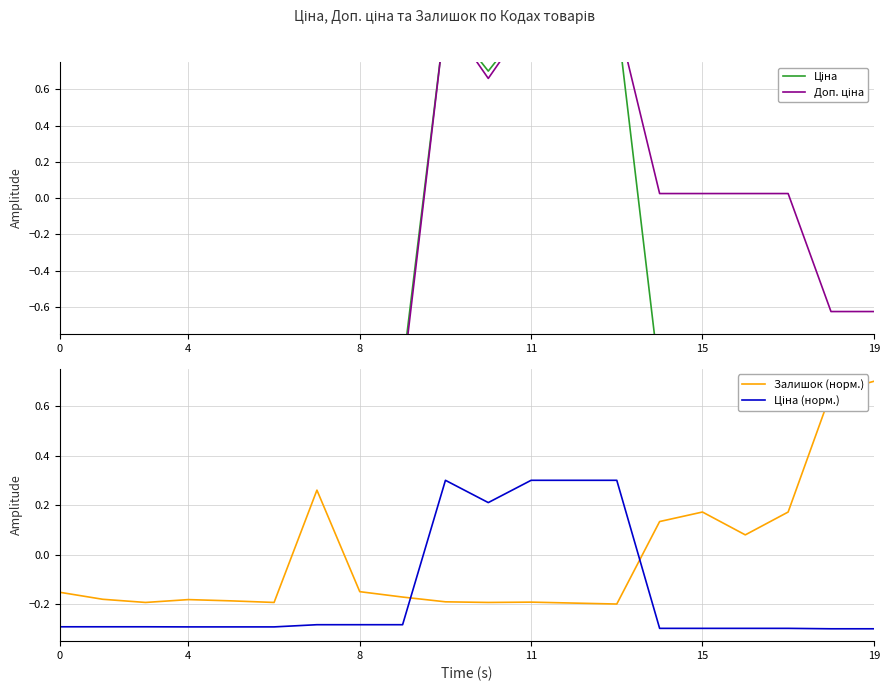

What is the difference between the Ціна values at 16 and 12?

2.0